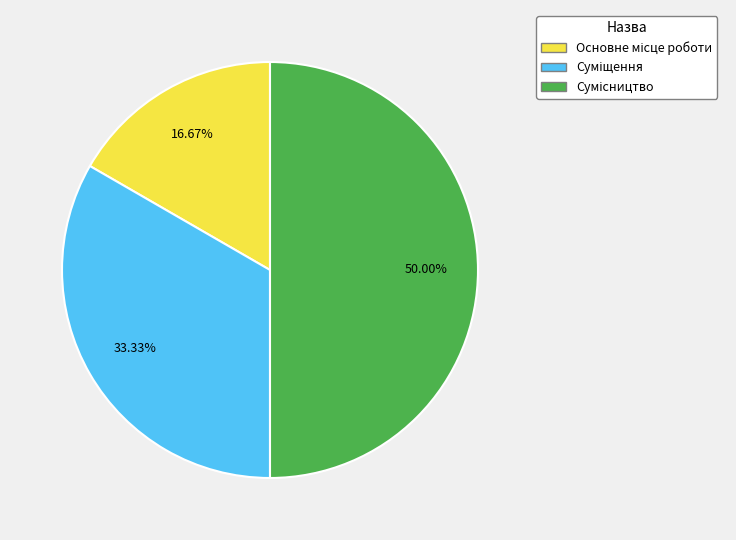

To the nearest percent, what portion does Суміщення represent?

33%